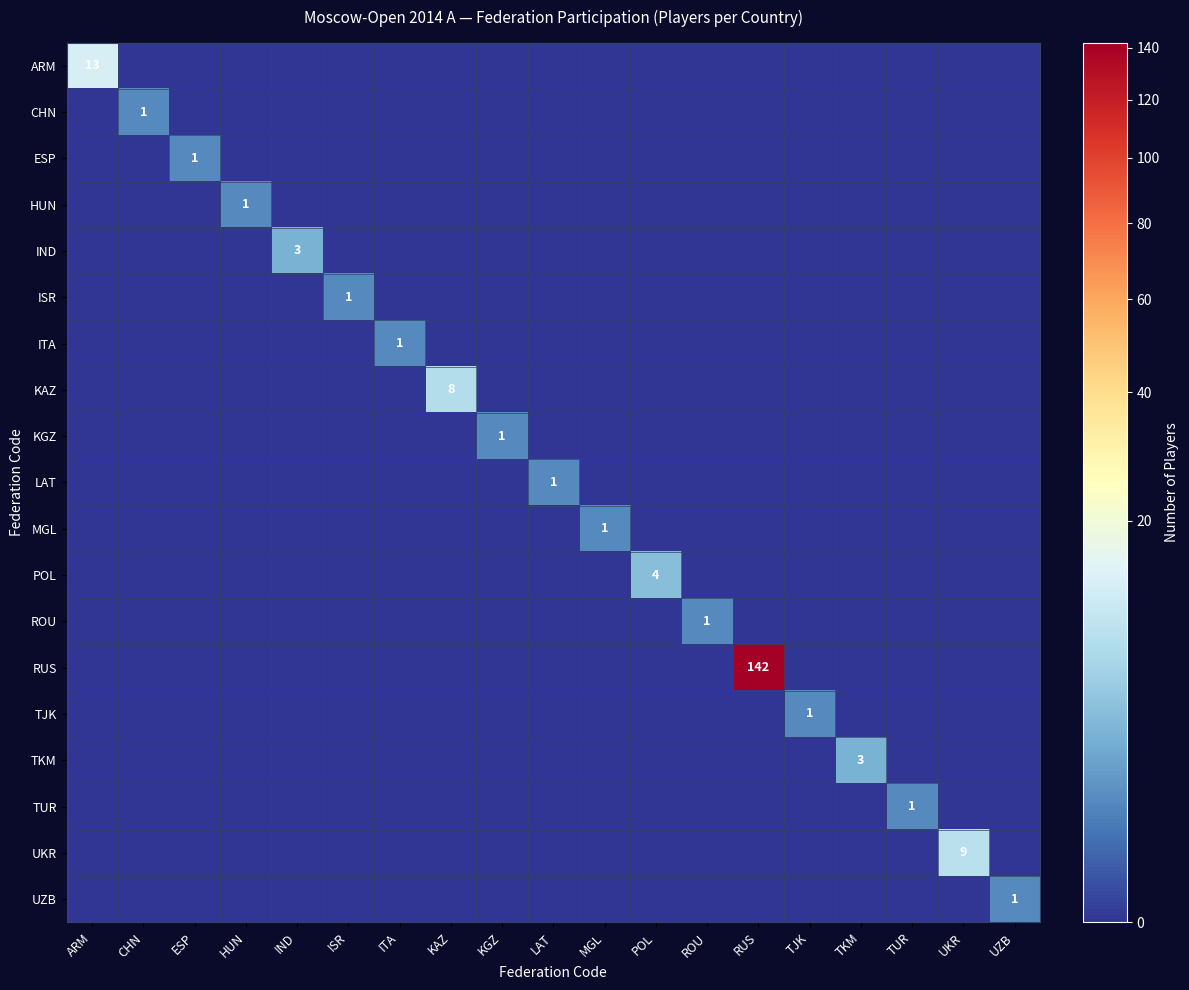

Which series has the widest spread of values?

RUS